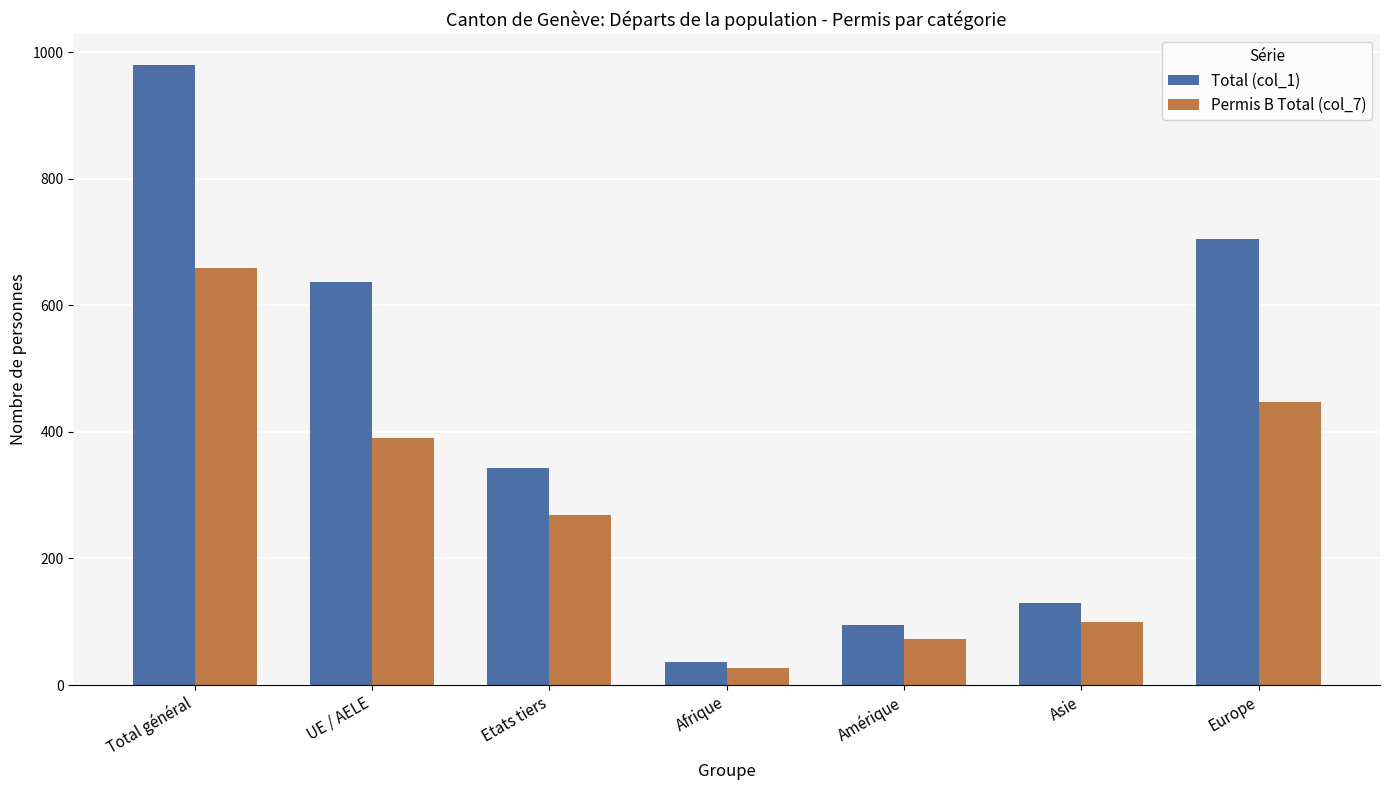

What position from the left is UE / AELE?

2